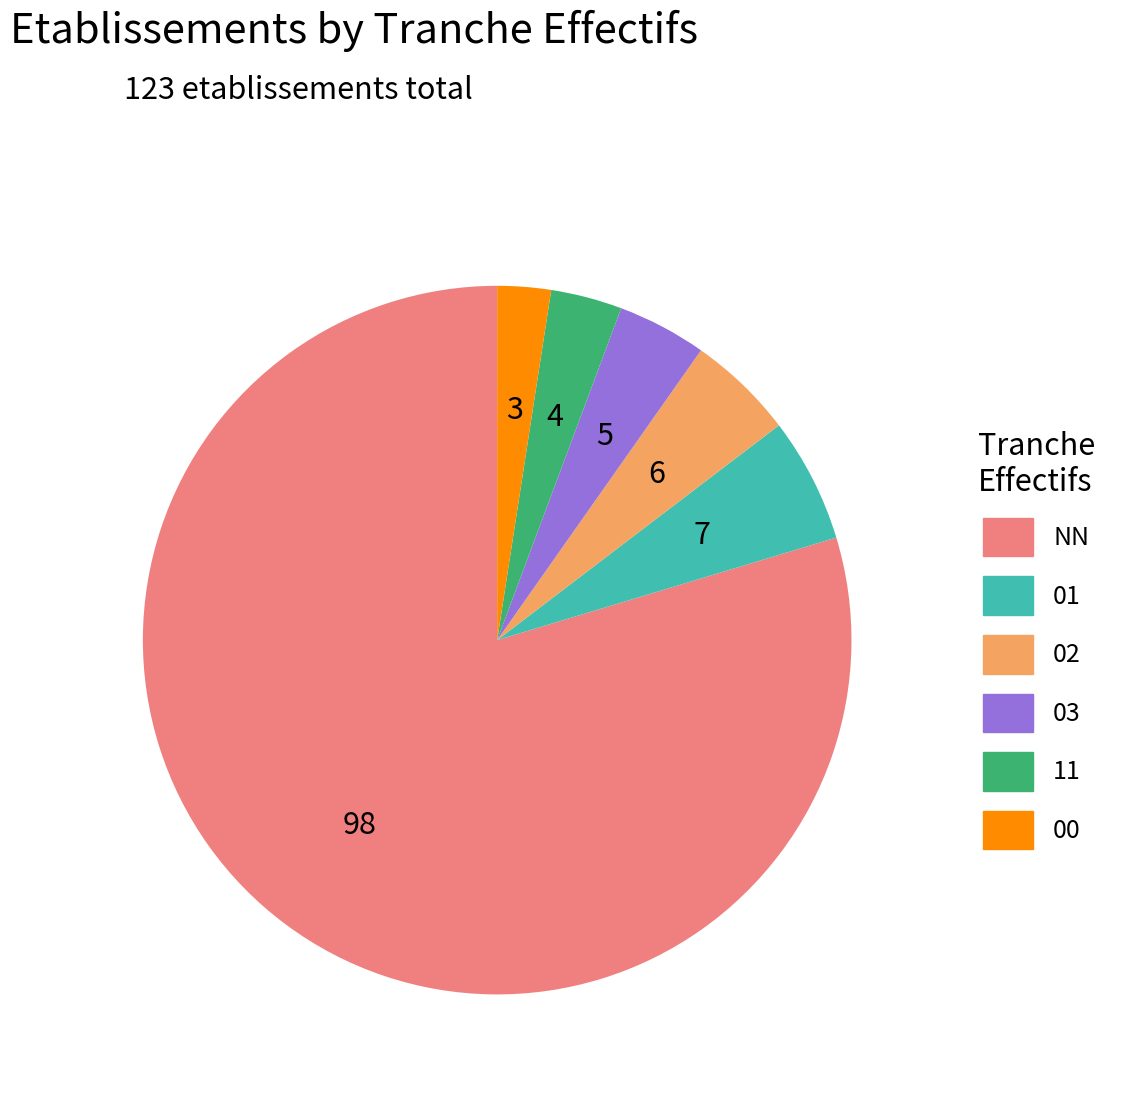

Which slice is the smallest?

00